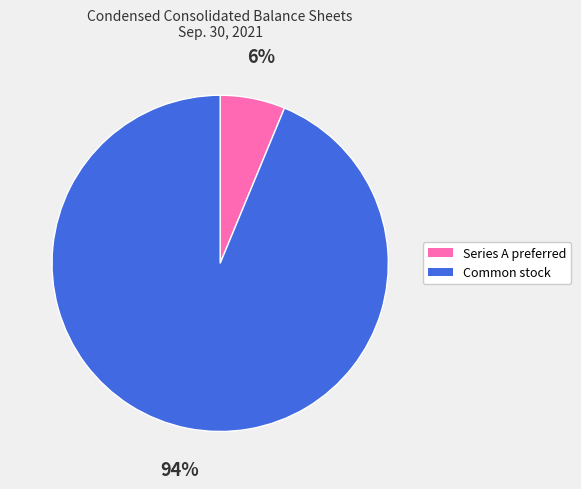

To the nearest percent, what is the average slice percentage?

50%